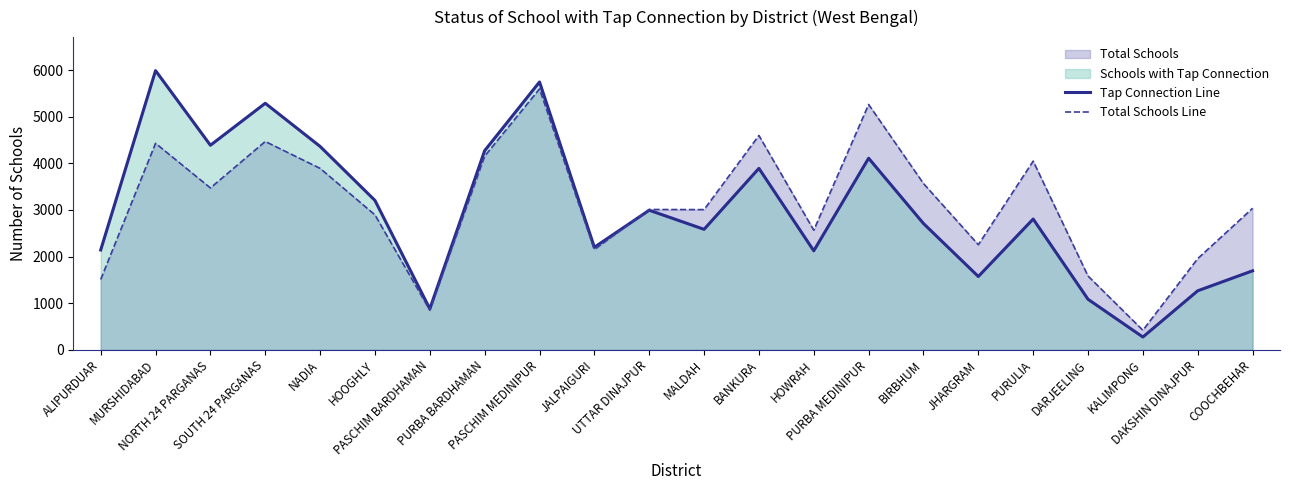

Reading right to left, transcribe all the data shown in this chart.

Tap Connection Line: 1695	1266	274	1084	2806	1573	2710	4111	2124	3893	2585	2995	2200	5747	4273	879	3205	4364	5290	4389	5991	2142
Total Schools Line: 3037	1957	419	1583	4048	2255	3568	5264	2567	4599	3008	3011	2151	5598	4155	849	2895	3893	4470	3473	4431	1509